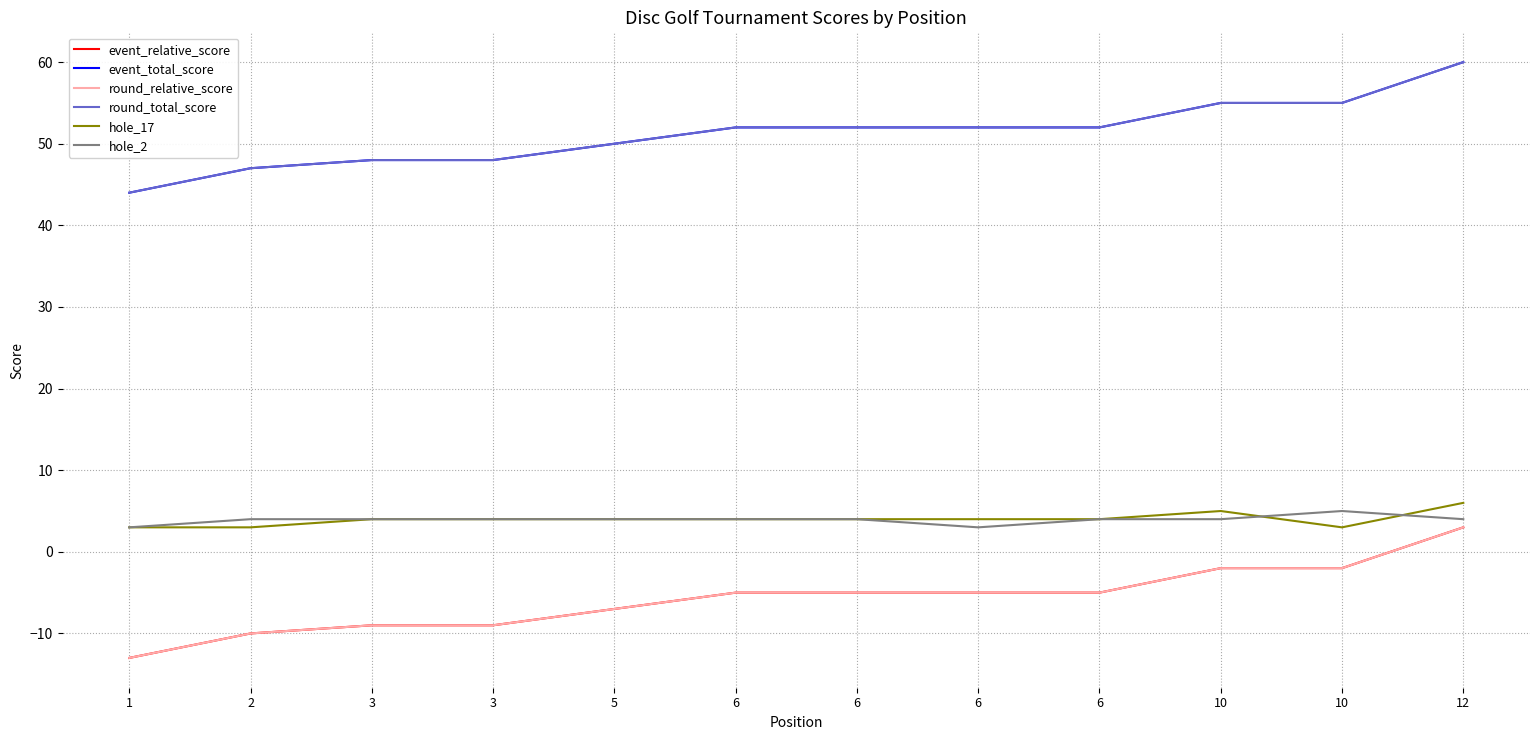

Is this an area chart (filled region under the line)?

No